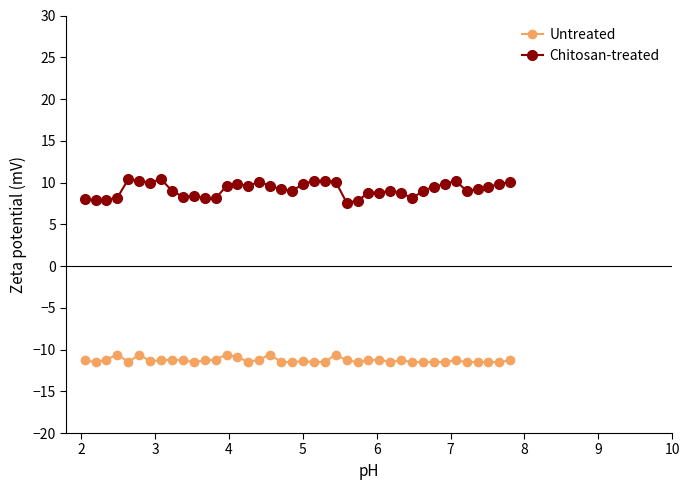

At how many categories does at least one series exceed -3?

40